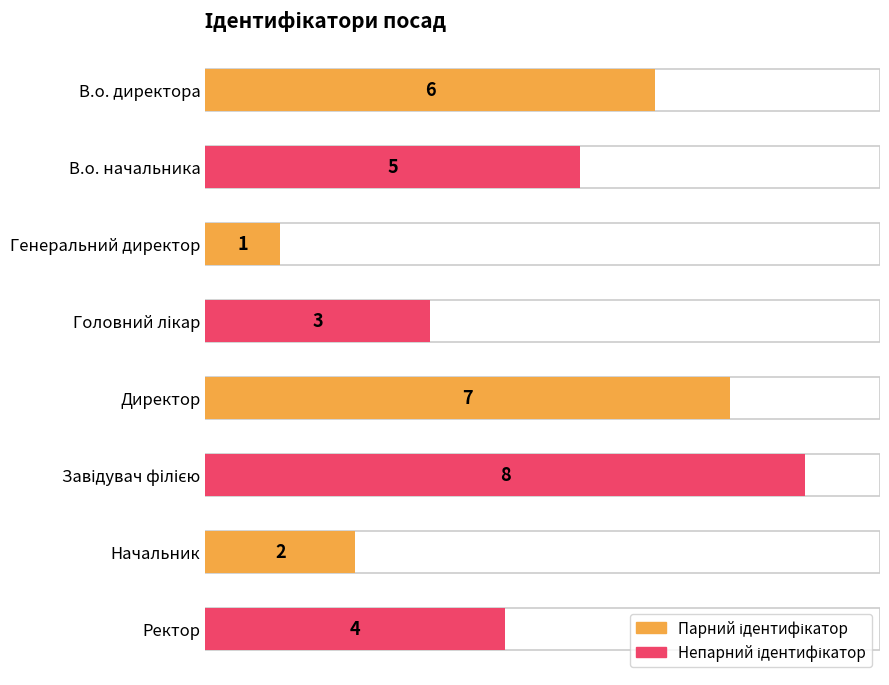

What is the difference between the maximum and second lowest values?

6